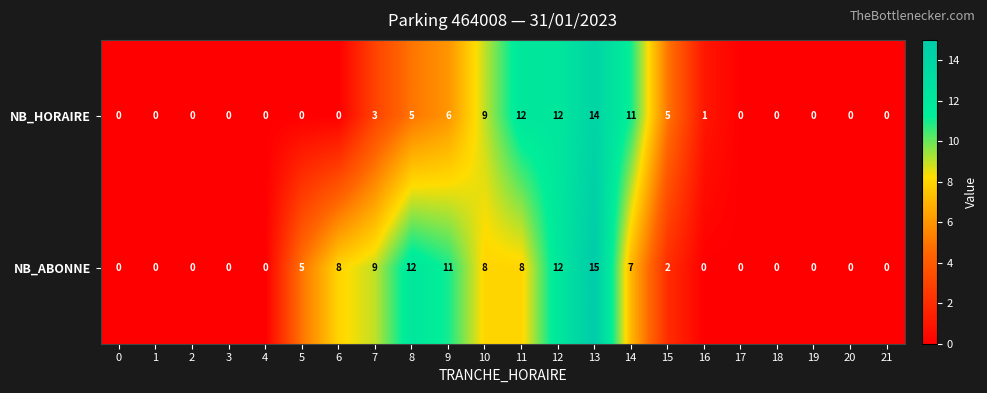

What is the sum of all NB_ABONNE values?

97